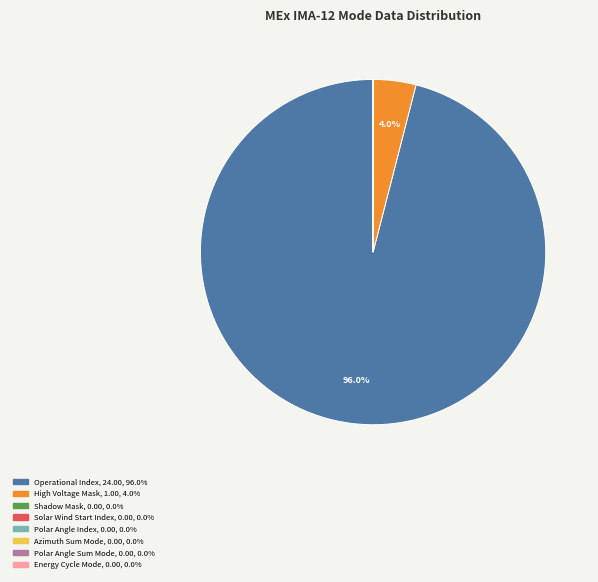

Which category accounts for the majority?

Operational Index